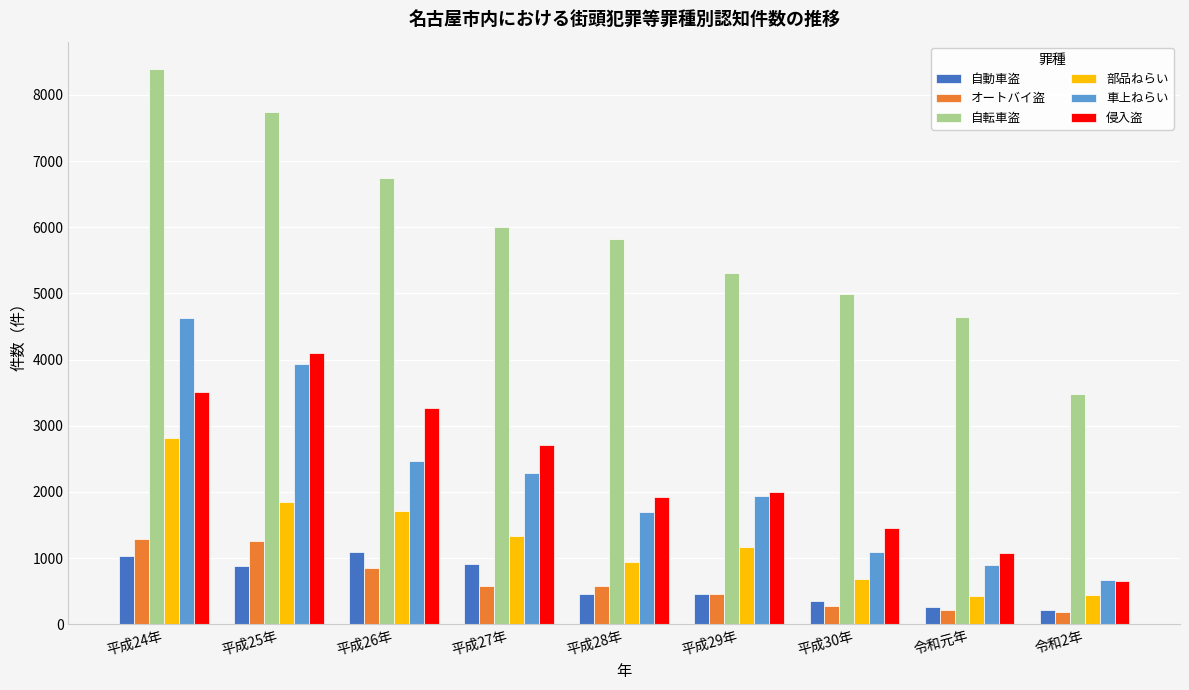

Which series has the largest range (max minus min)?

自転車盗